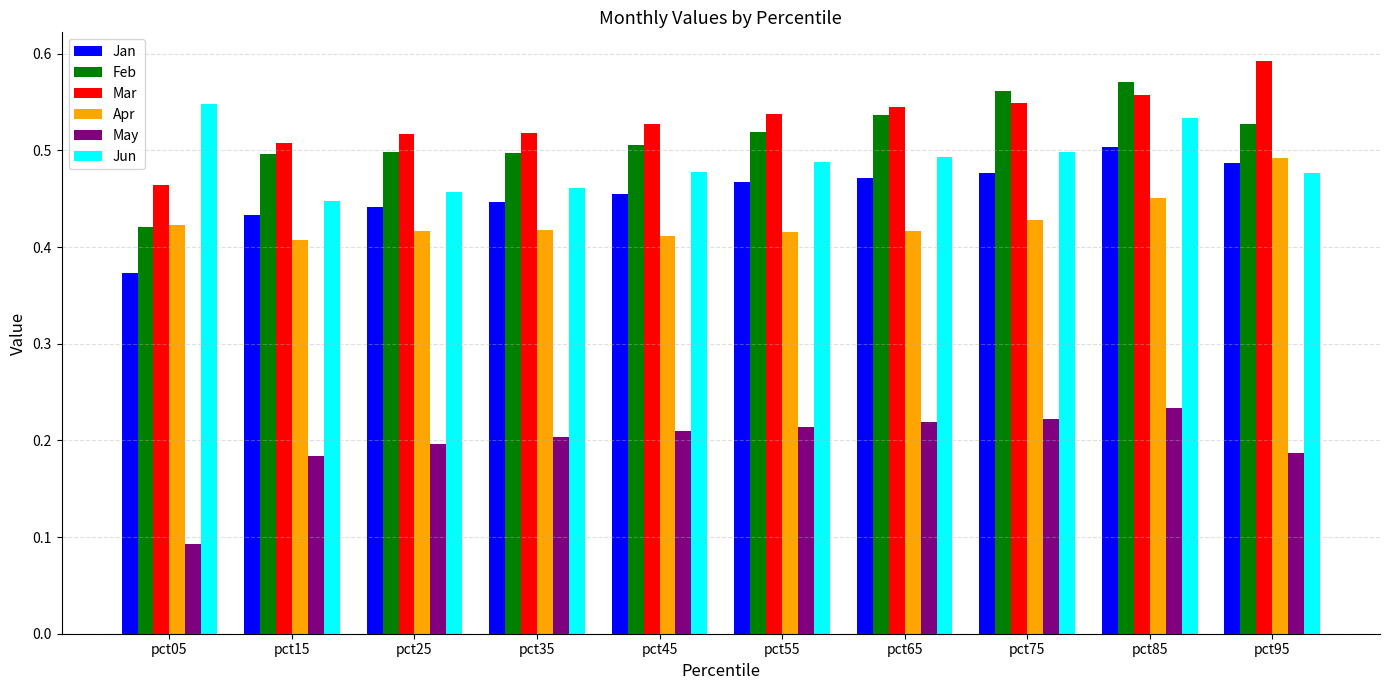

What is the sum of the Apr values at pct75 and pct95?

0.9